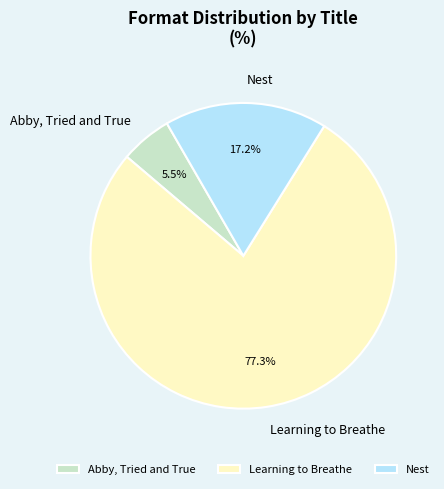

Does Abby, Tried and True represent more than half of the total?

No